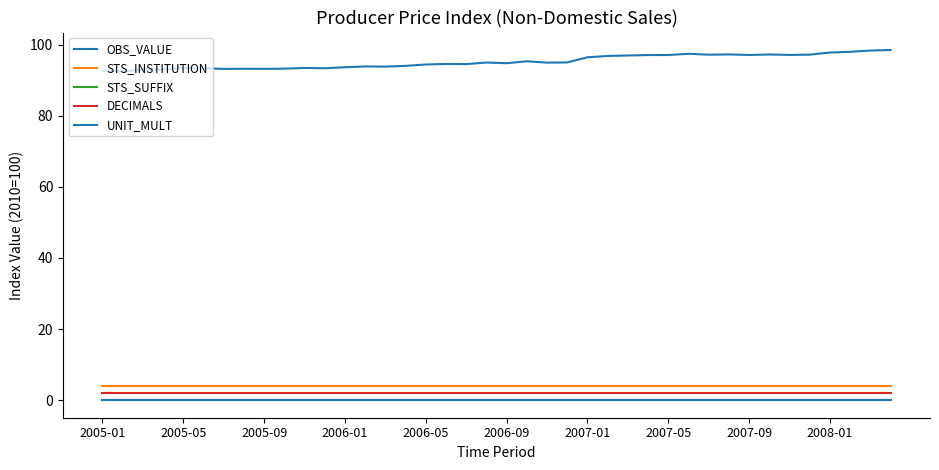

At which category is the sum across all series the highest?

39